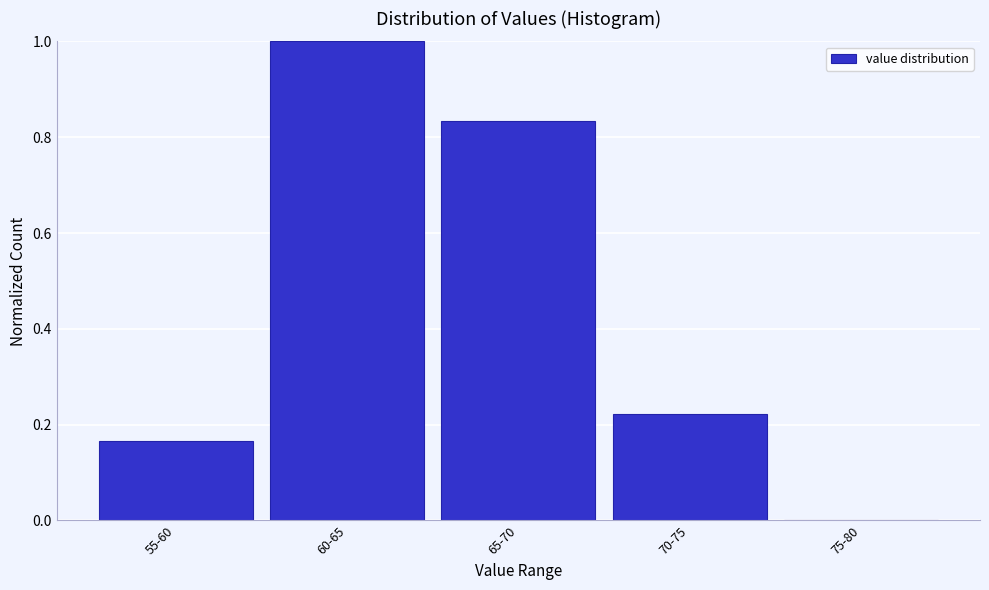

What is the approximate value at 60-65?

1.0